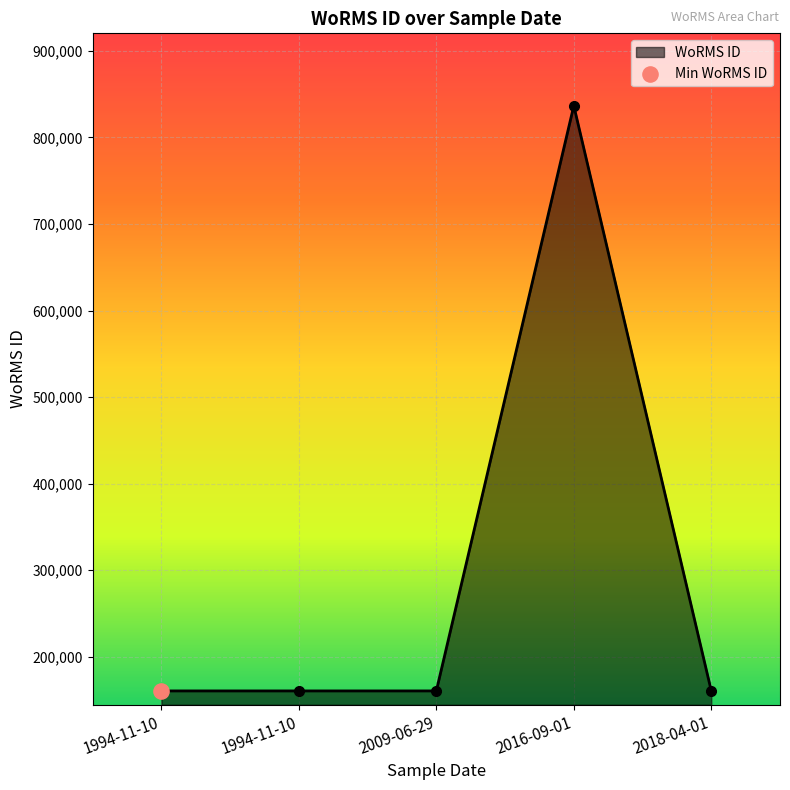

Count the number of values greater than 160576.

1